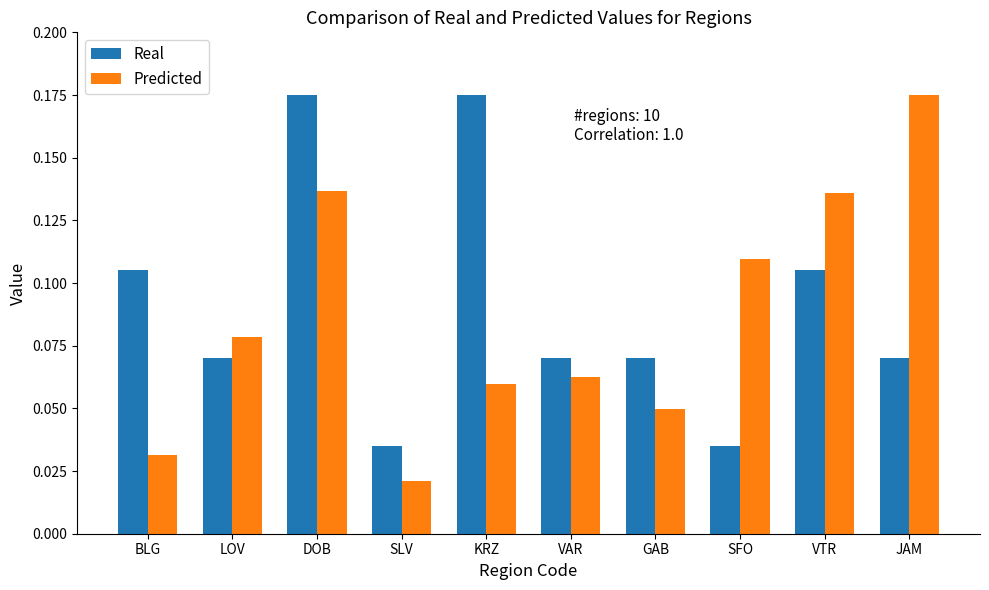

Which category has the lowest value in the Predicted series?

SLV